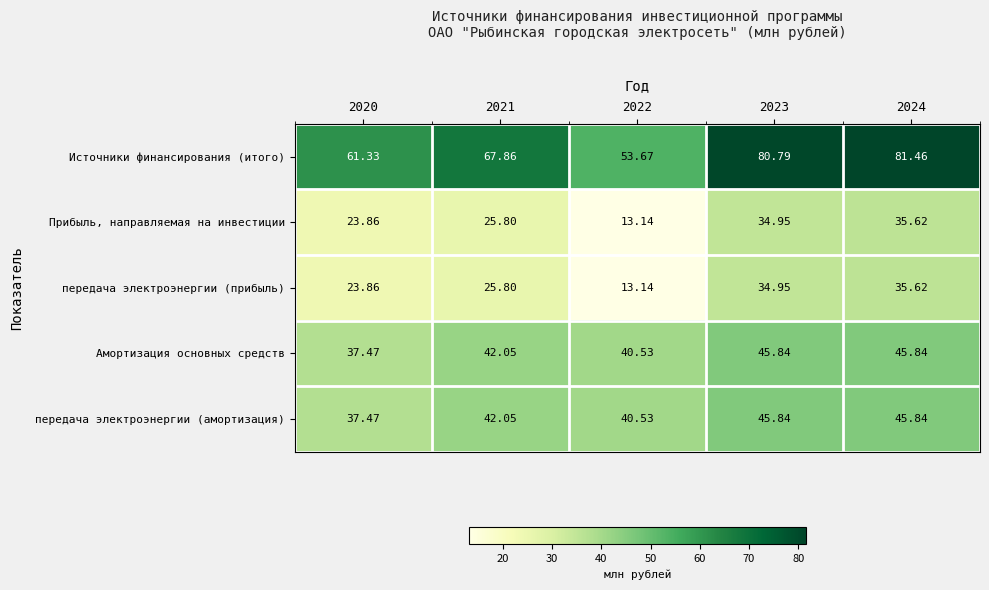

What is the smallest value displayed?

13.1